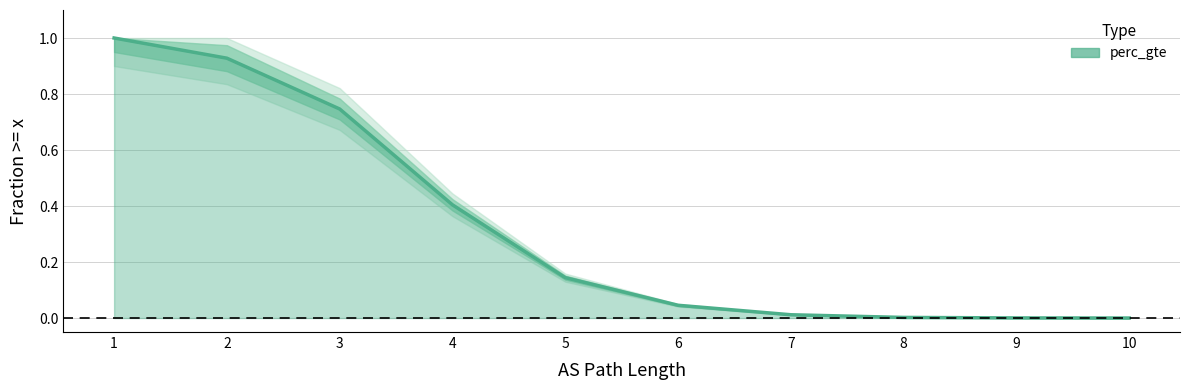

Is it true that the value at 4 is 0.4?

True